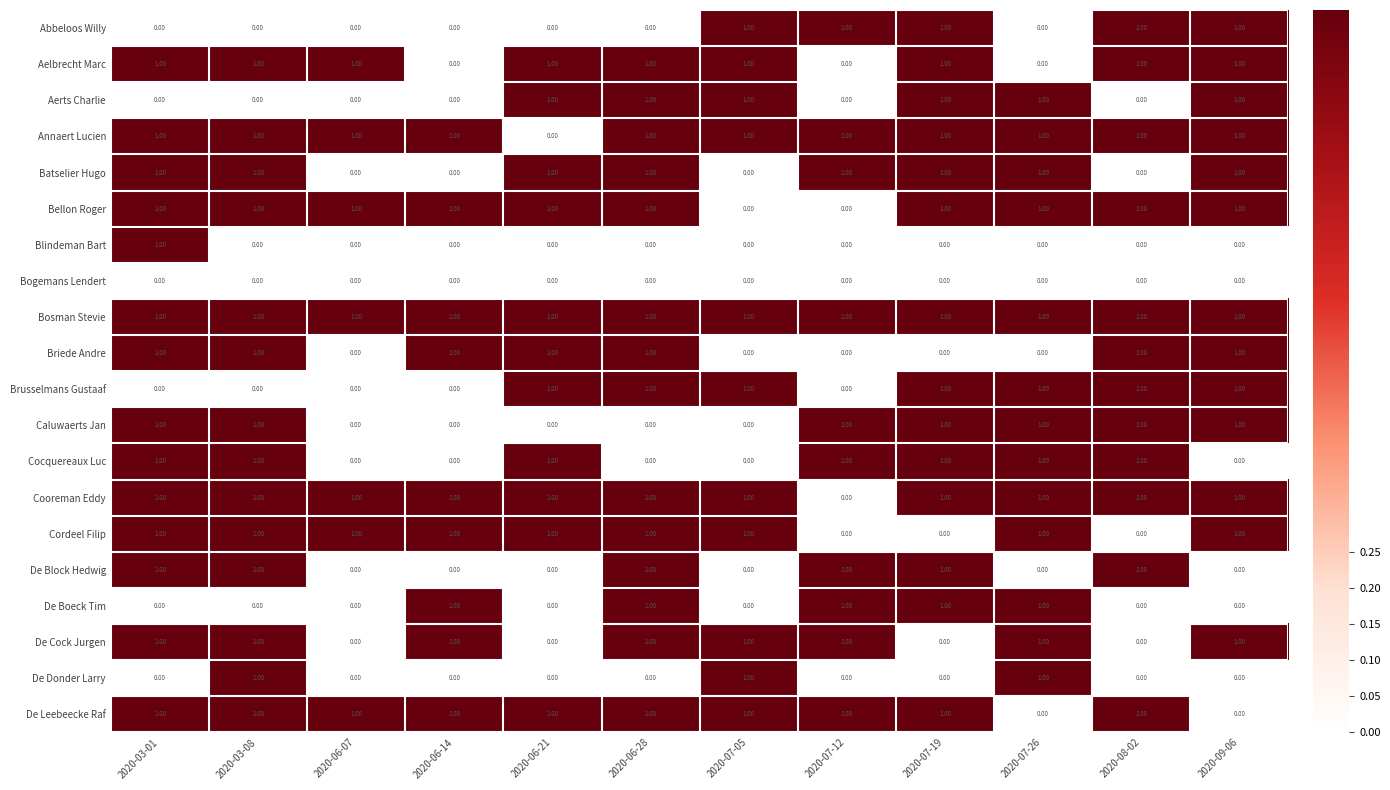

What is the total value across all series at 2020-06-14?

9